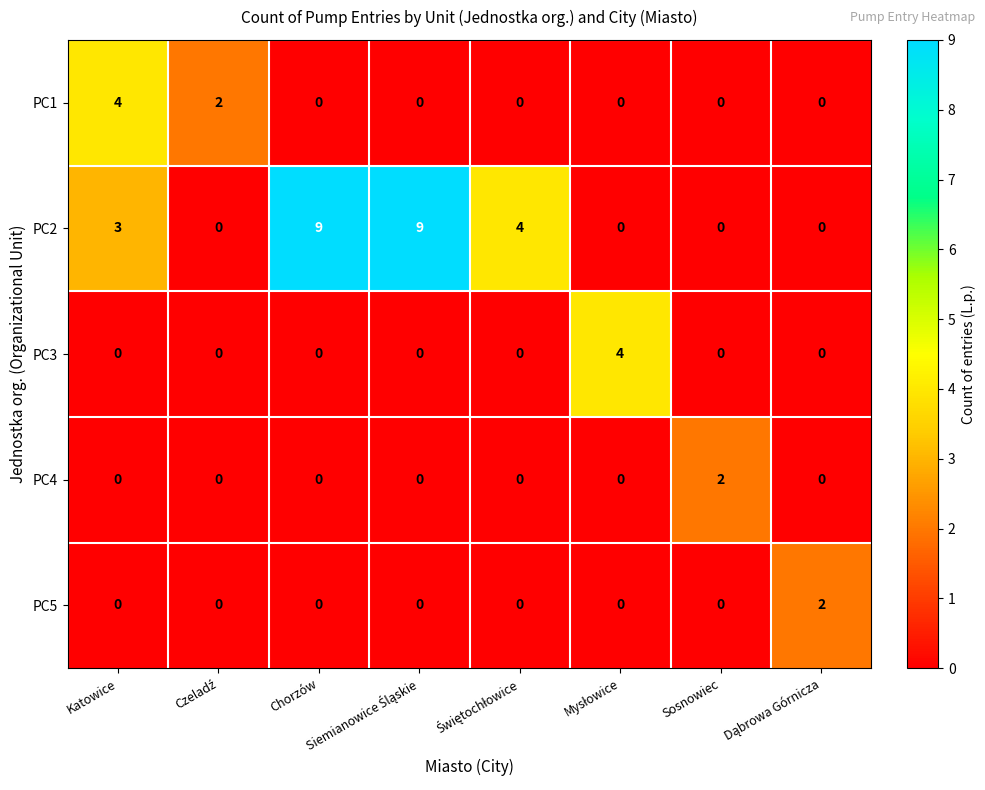

At how many categories does at least one series exceed 8?

2